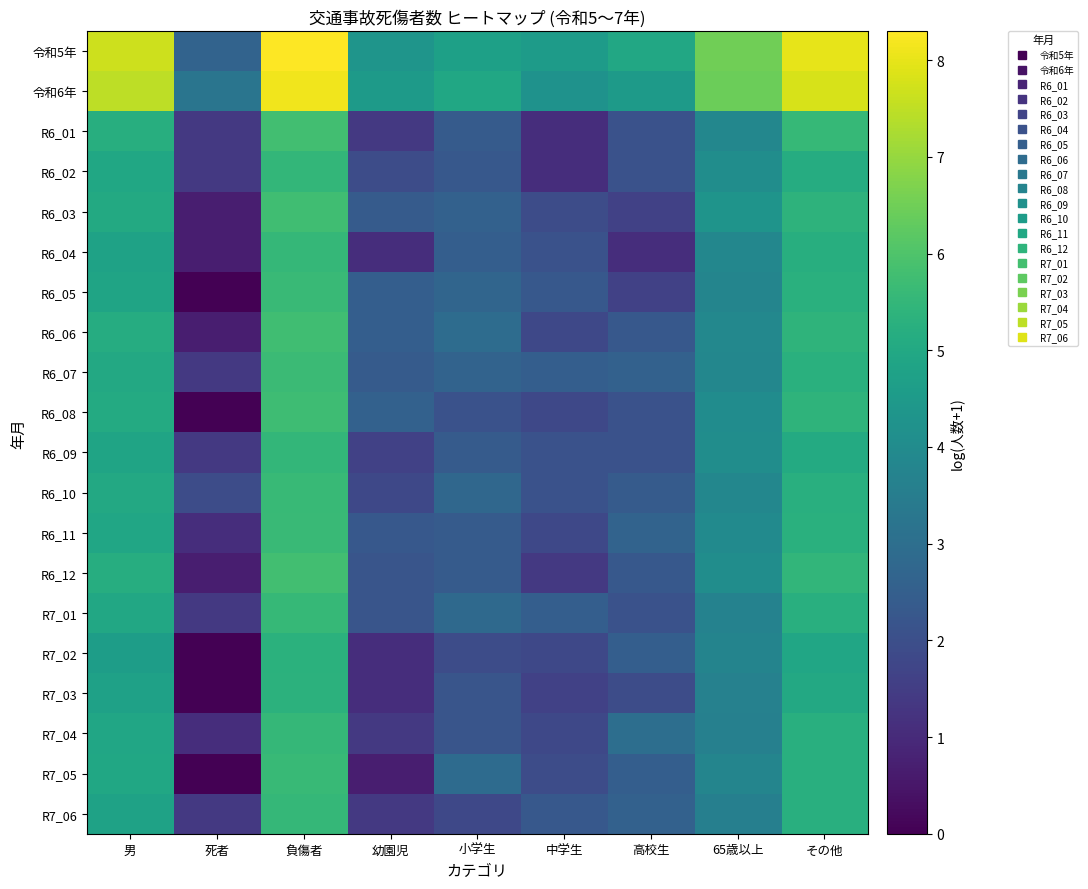

What is the maximum value shown in the chart?

8.3